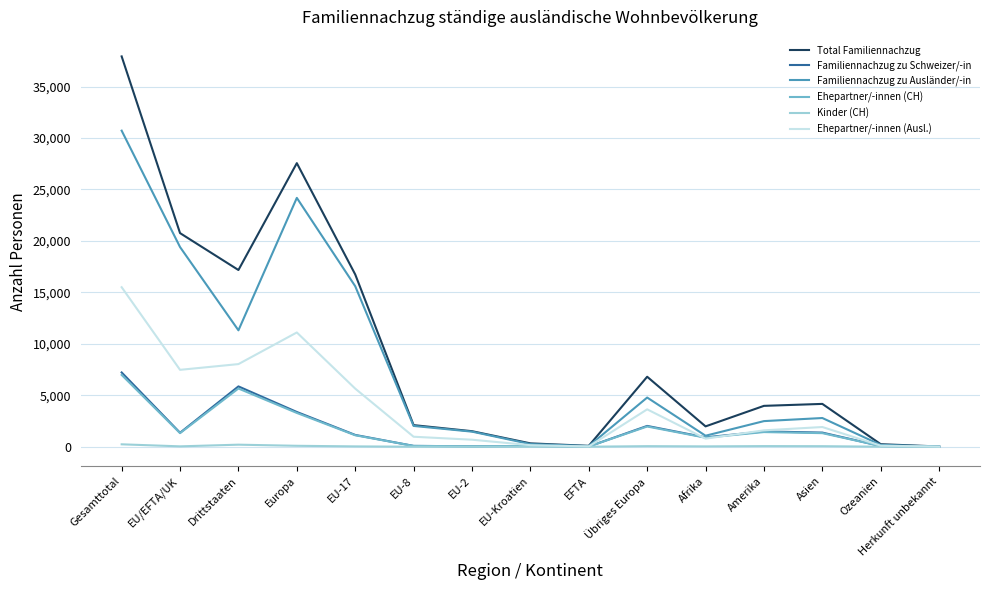

How many lines are shown in the chart?

6